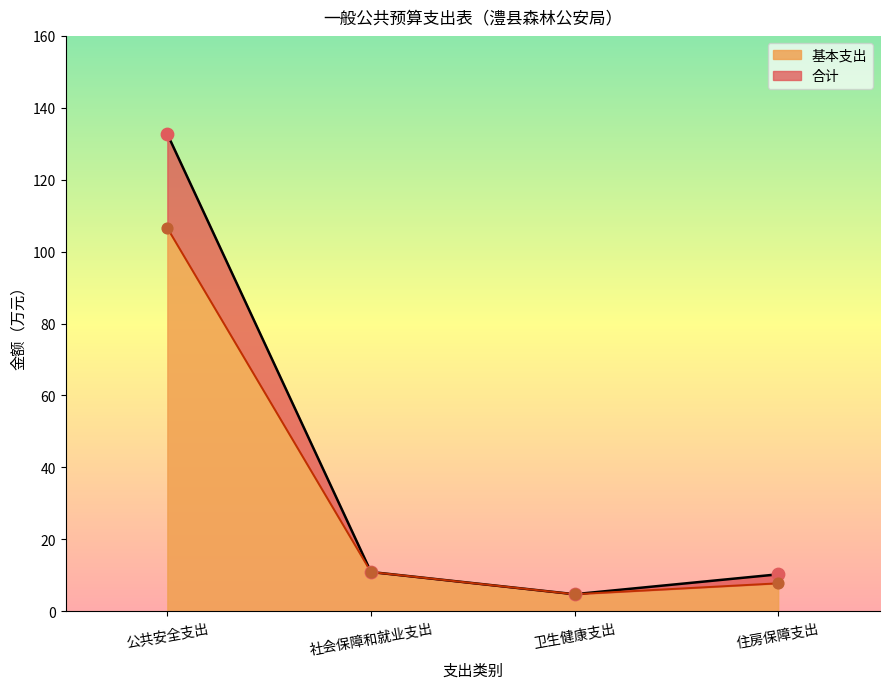

Is the value of 合计 at 住房保障支出 greater than the value of 基本支出 at 社会保障和就业支出?

No